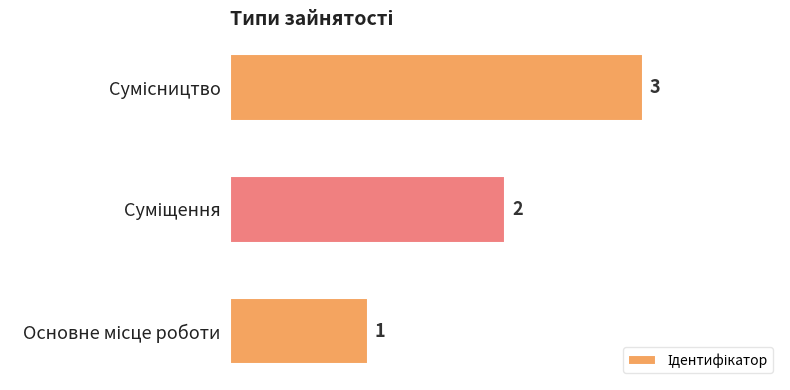

How many values are between 1 and 3?

3